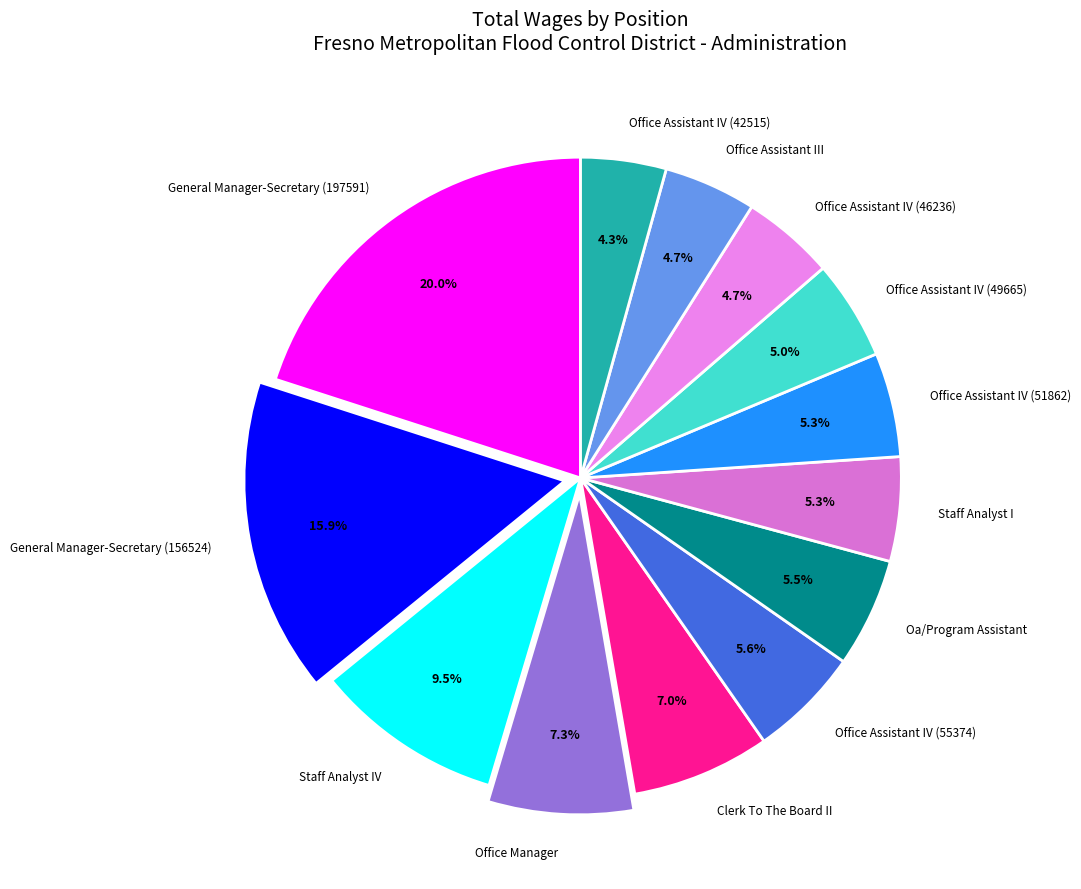

To the nearest percent, what is the difference between the largest and smallest slice percentages?

16%